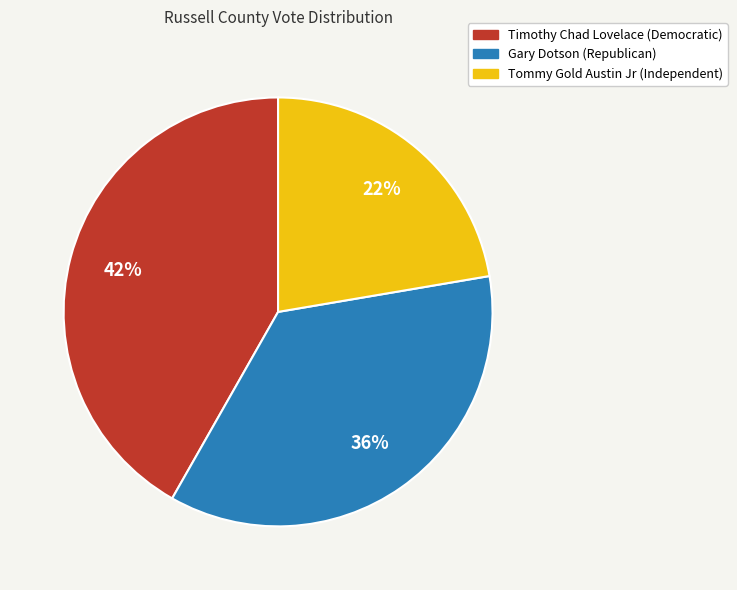

True or false: Timothy Chad Lovelace (Democratic) accounts for 27% of the total.

False